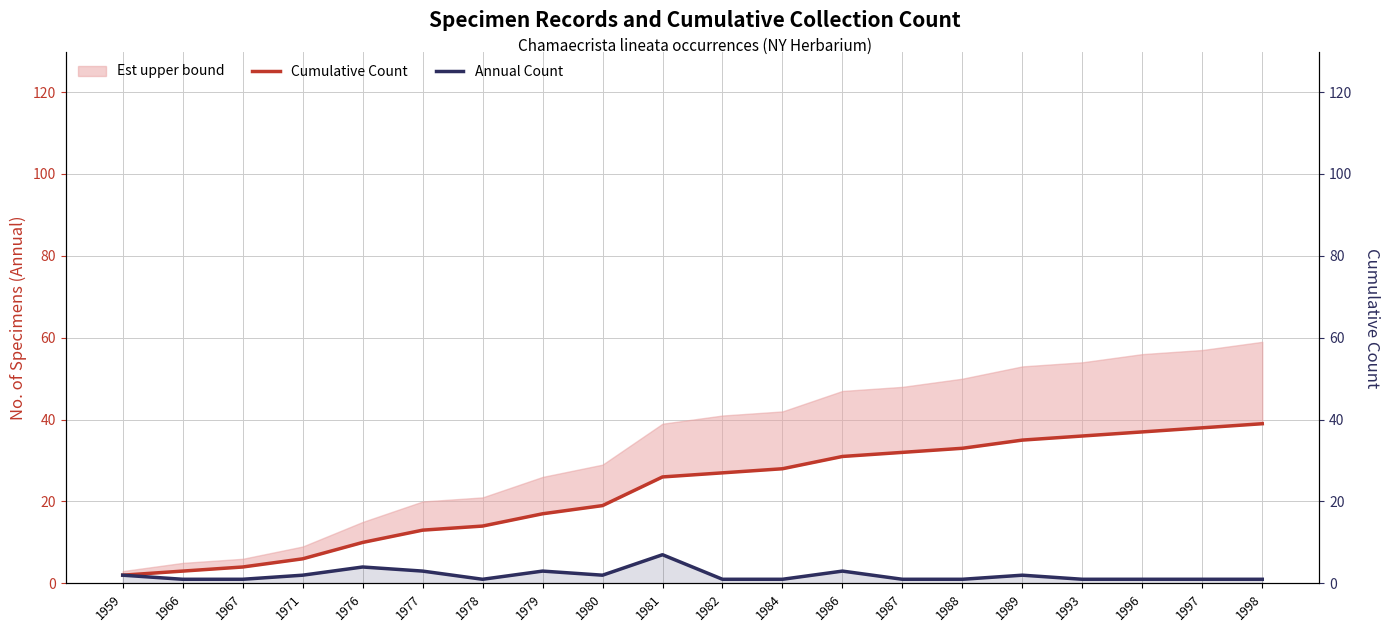

At which category is the sum across all series the highest?

1998